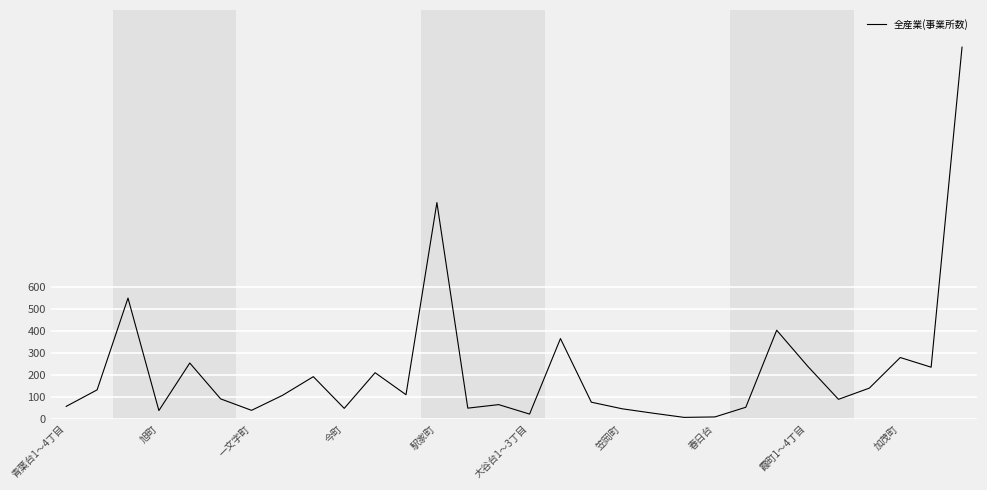

How many interior local peaks (higher than both neighbors) does the data have?

9